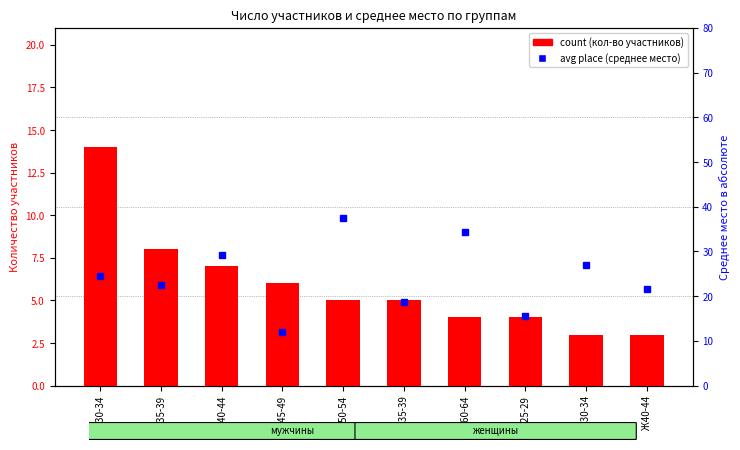

Between М35-39 and М30-34, which is larger?

М30-34